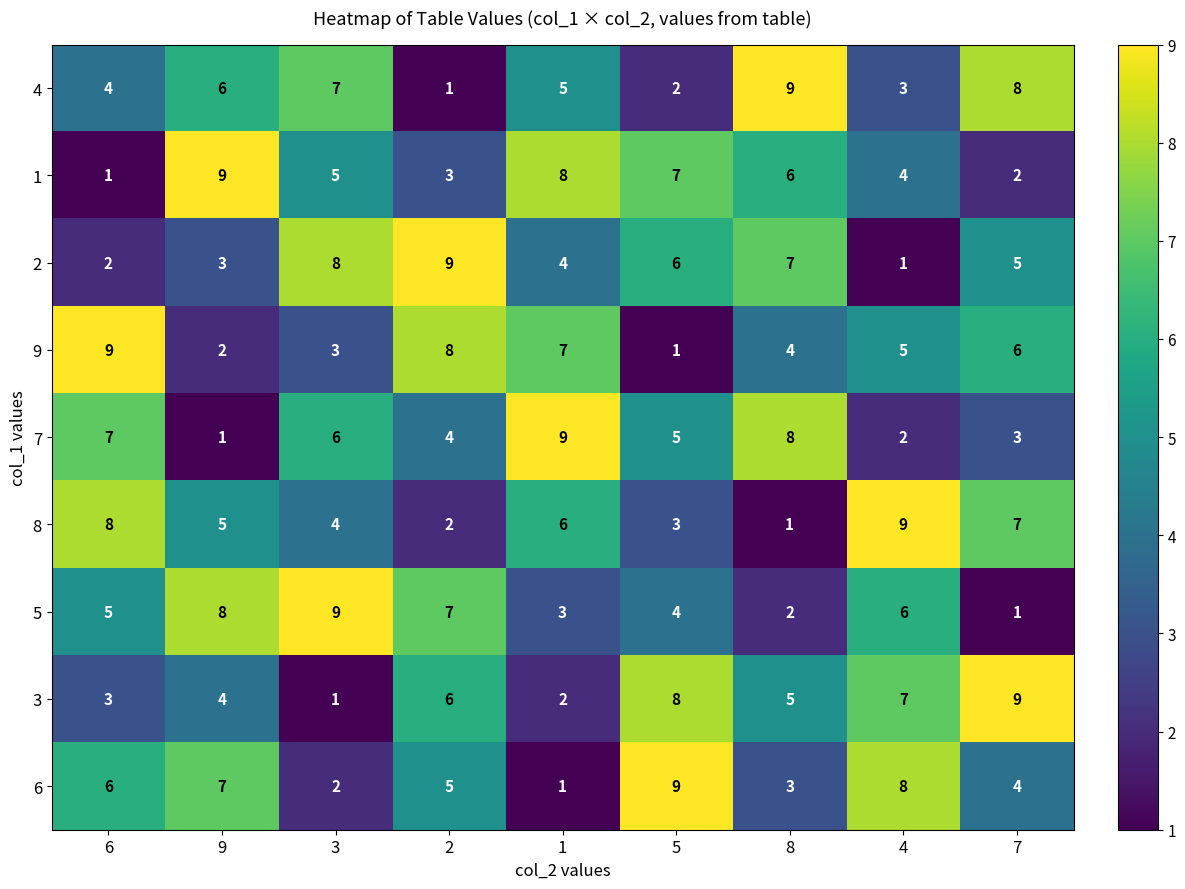

At how many categories does at least one series exceed 7?

9